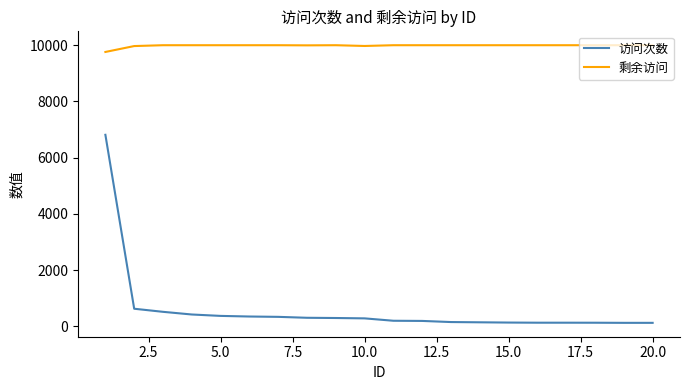

Which series has the largest total across all categories?

剩余访问